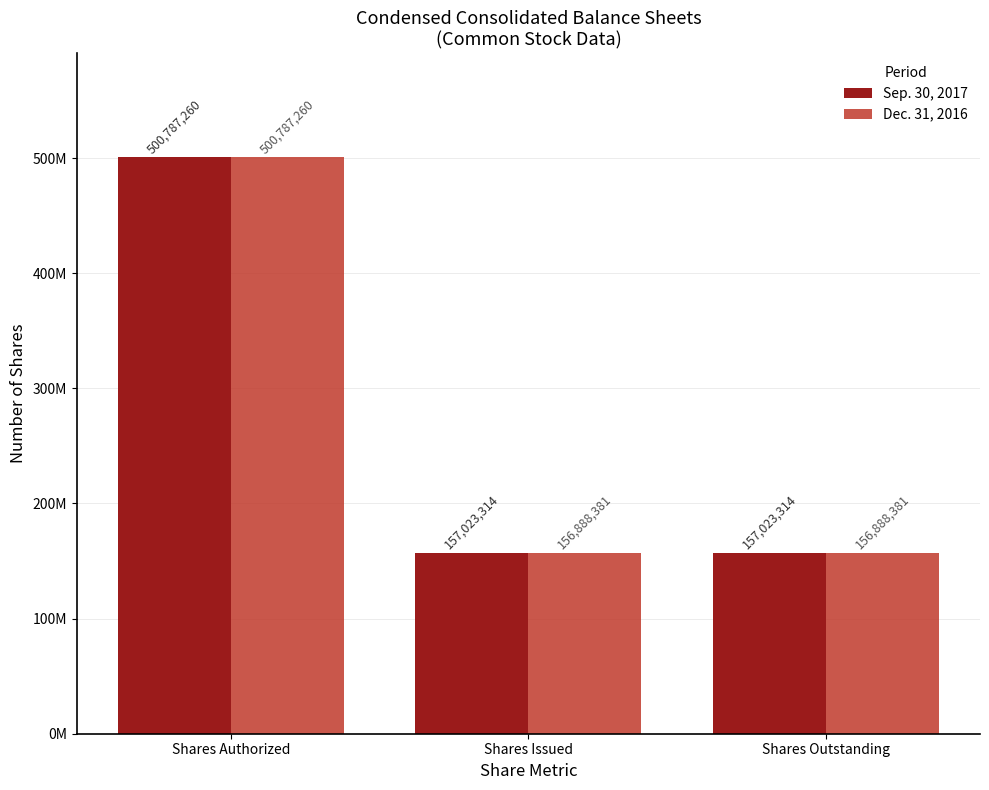

What is the label of the 3rd bar from the right?

Shares Authorized